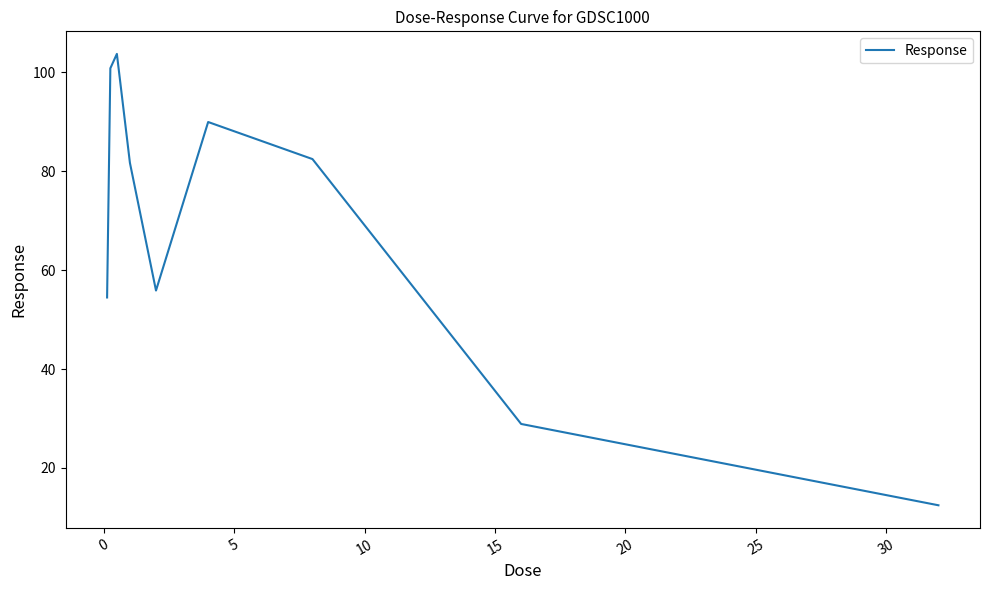

What is the maximum value shown in the chart?

103.7